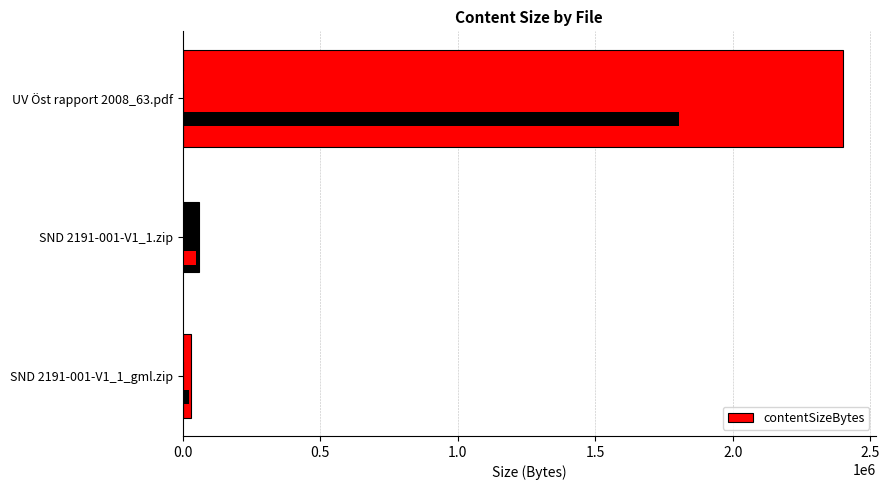

Count the number of categories in the chart.

3